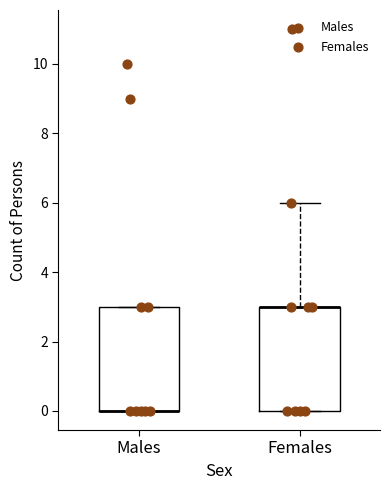

Where is the lower edge of the box for Males on the y-axis? The values are not printed on the chart, so give them approximately, as read against the axis.

0